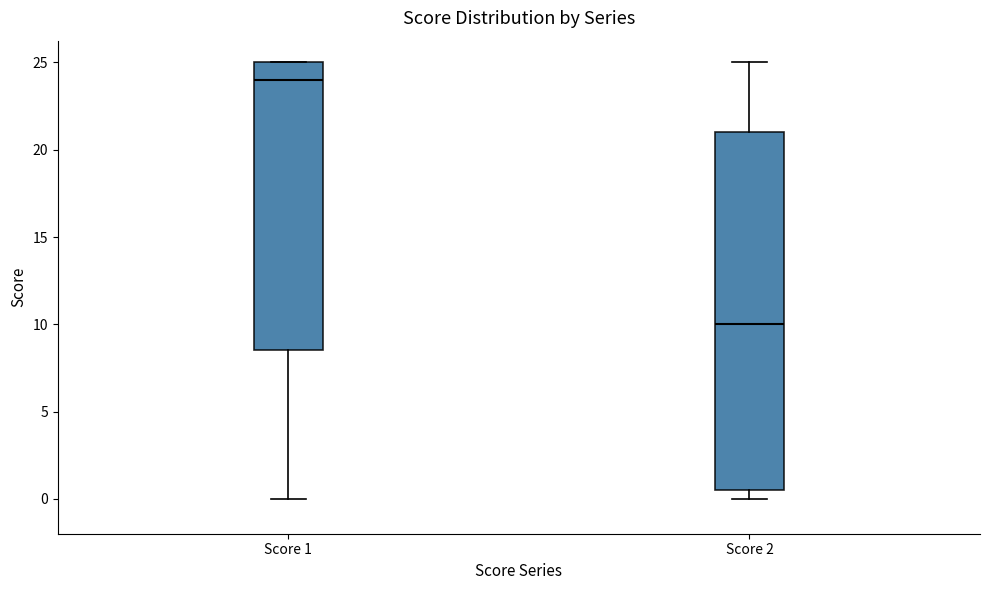

Which box is the tallest, from its lower edge to its upper edge?

Score 2